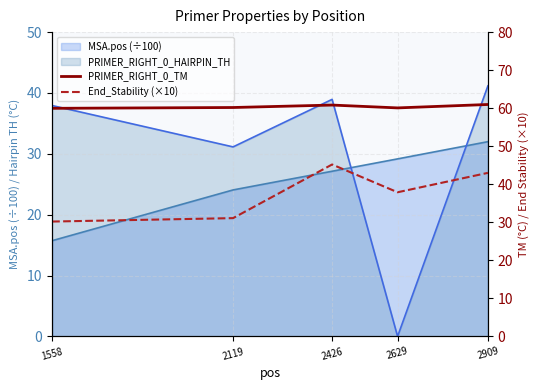

What value does the PRIMER_RIGHT_0_TM series have at 2909?

61.0